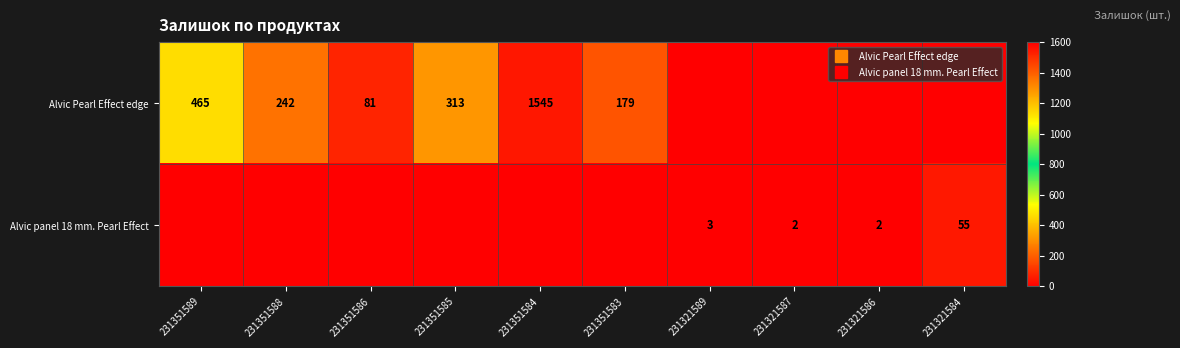

Rank the series at 231321586 from highest to lowest value.

Alvic panel 18 mm. Pearl Effect, Alvic Pearl Effect edge